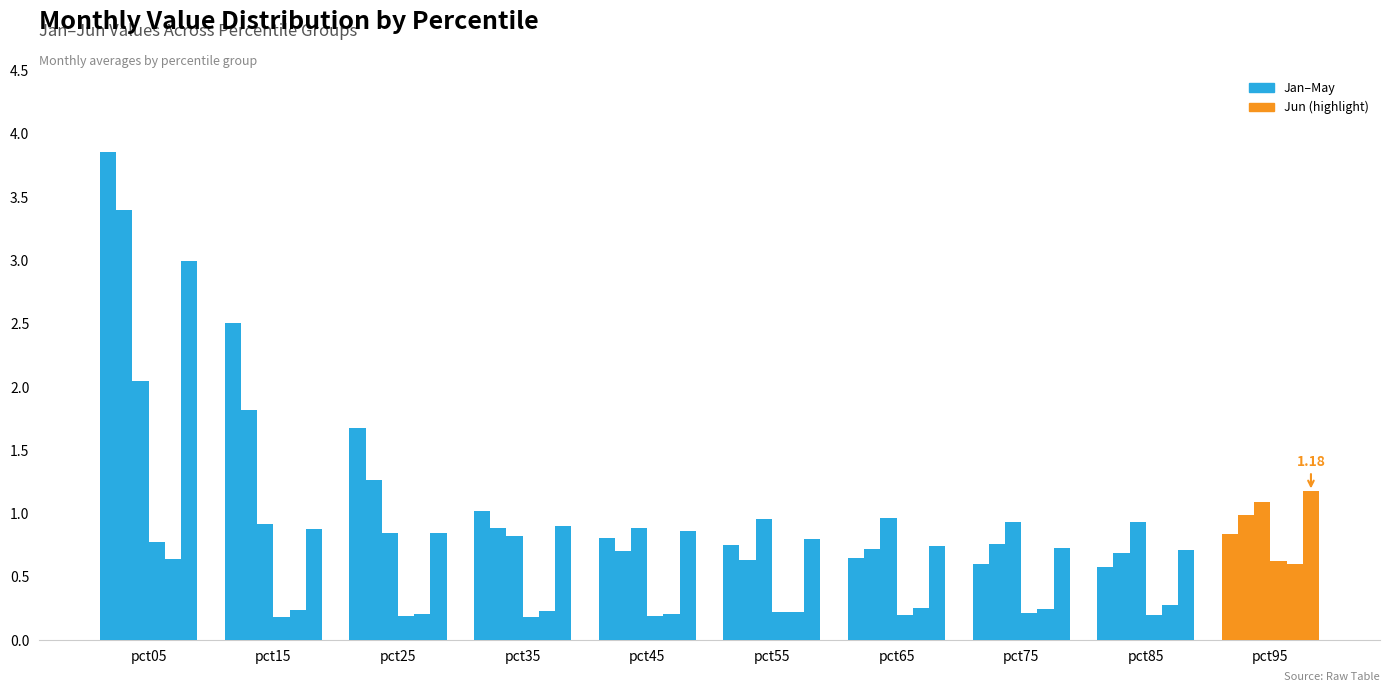

How many data points does each series have?

10